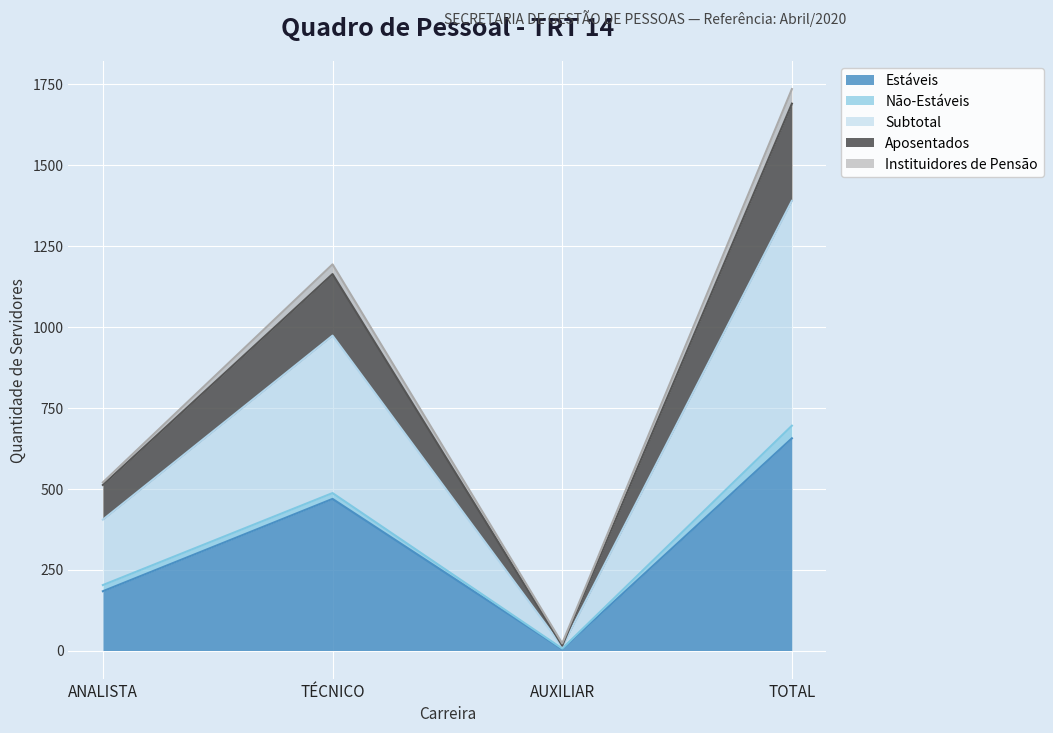

The Estáveis series shows 7 at AUXILIAR. True or false?

False